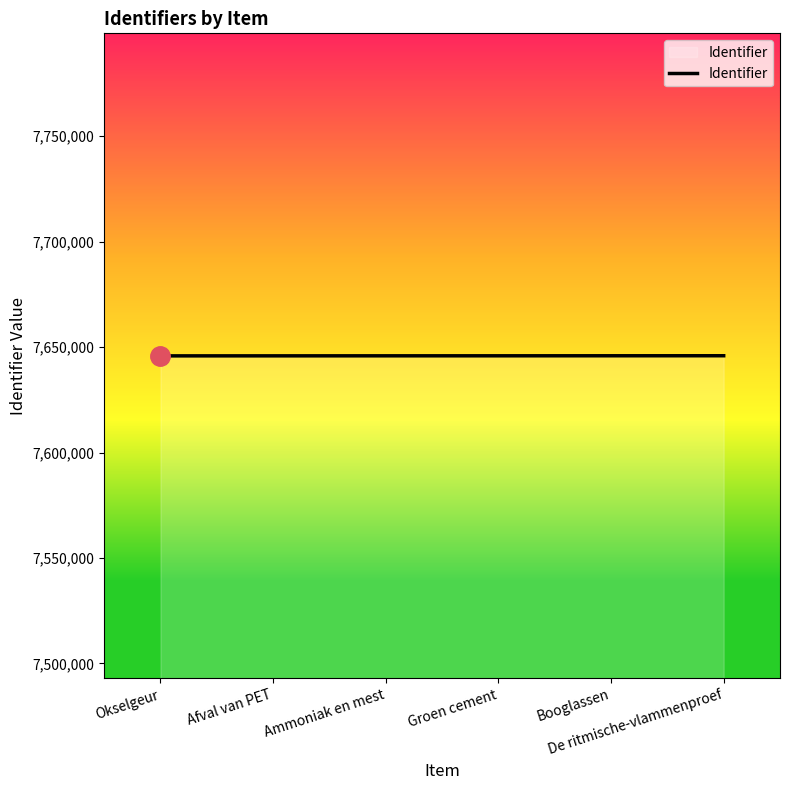

What is the smallest value displayed?

7645852